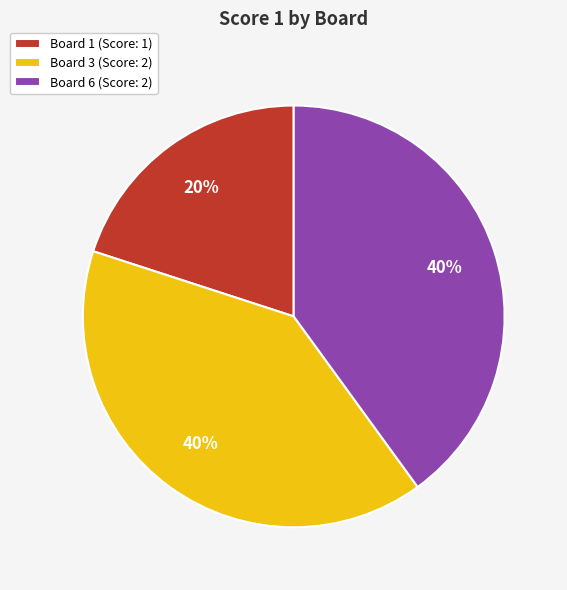

What is the smallest slice in the pie chart?

Board 1 (Score: 1)